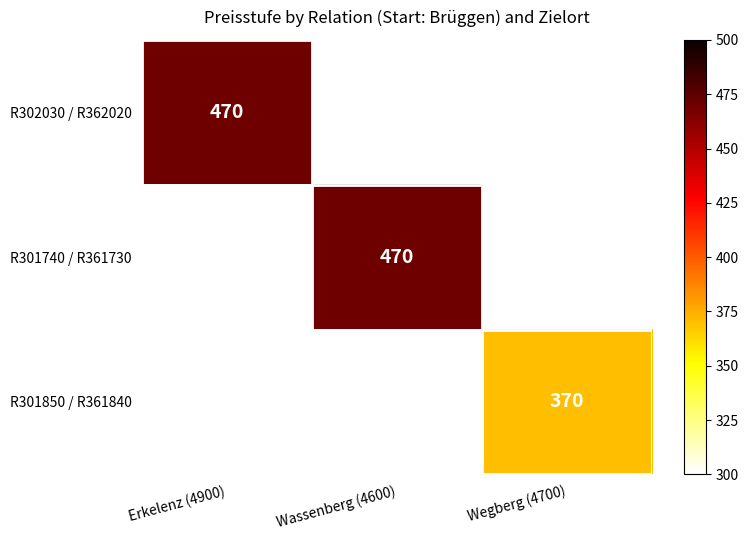

What is the smallest value displayed?

370.0